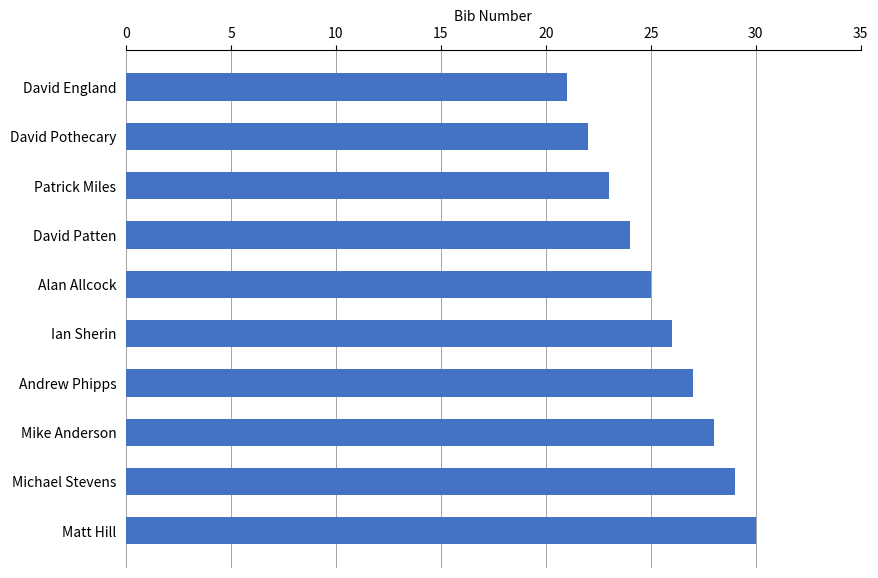

Count the values in the range 23 to 28.

6